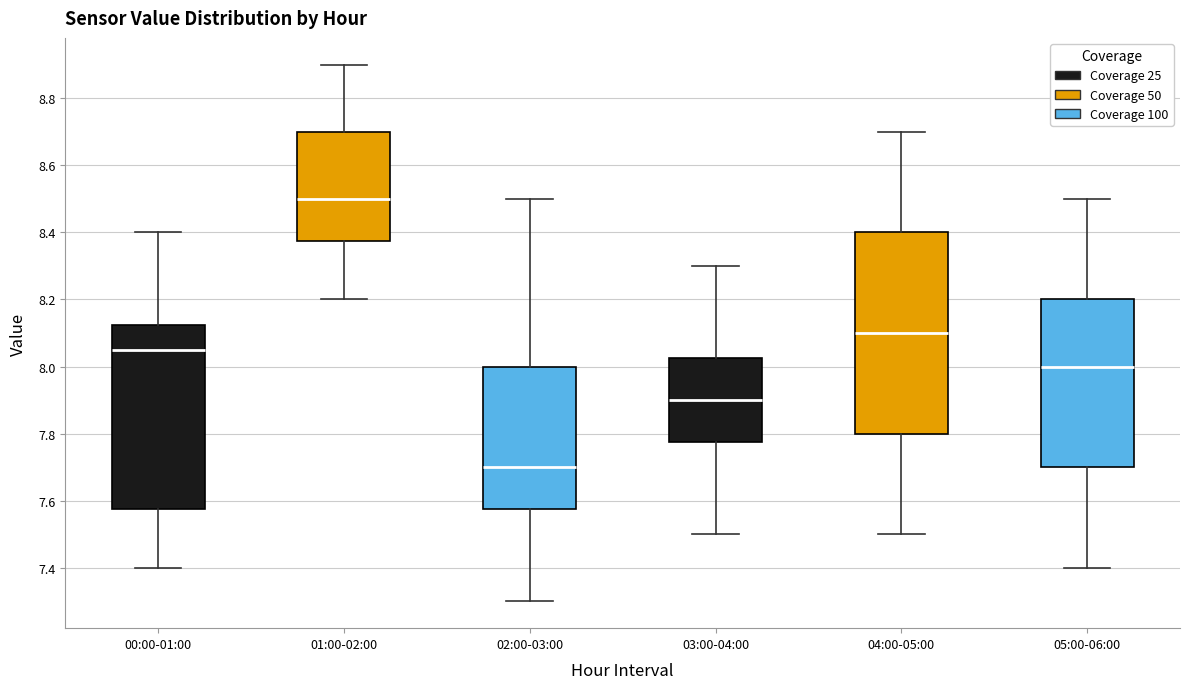

Reading left to right, read every box against the y-axis: the position of its median line, the range the box covers, and the ends of its whiskers. The values are not printed on the chart, so give them approximately, as read against the axis.

00:00-01:00: median 8.06, box 7.58 to 8.12, whiskers 7.40 to 8.40
01:00-02:00: median 8.50, box 8.38 to 8.70, whiskers 8.20 to 8.90
02:00-03:00: median 7.70, box 7.58 to 8.00, whiskers 7.30 to 8.50
03:00-04:00: median 7.90, box 7.78 to 8.02, whiskers 7.50 to 8.30
04:00-05:00: median 8.10, box 7.80 to 8.40, whiskers 7.50 to 8.70
05:00-06:00: median 8.00, box 7.70 to 8.20, whiskers 7.40 to 8.50